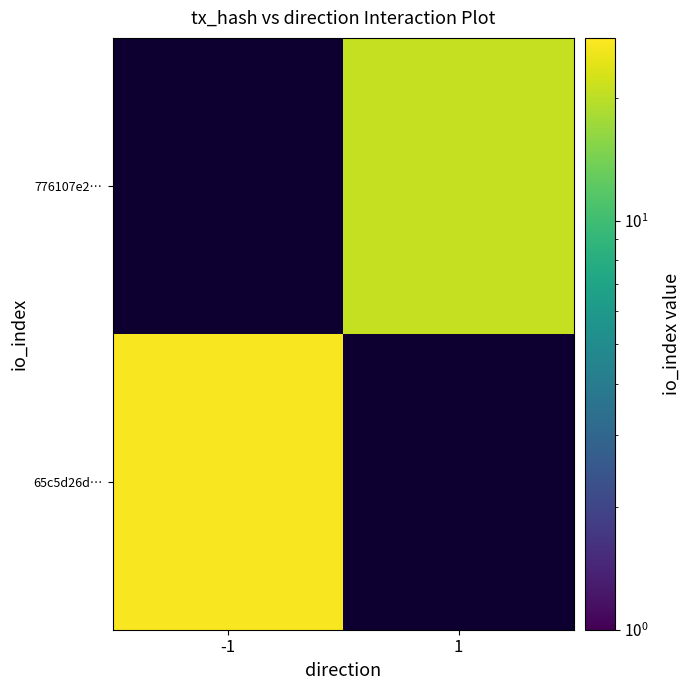

Count the 65c5d26d… values in the range 0 to 27.

2